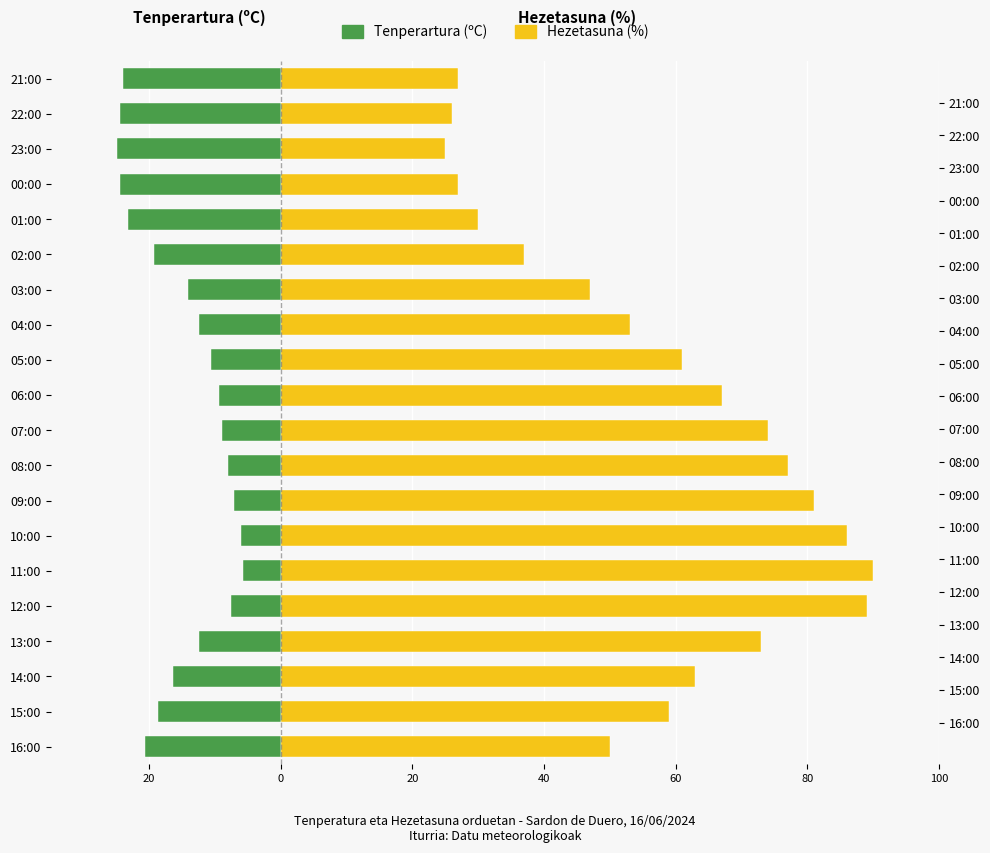

The Hezetasuna (%) series shows 46.3 at 11:00. True or false?

False